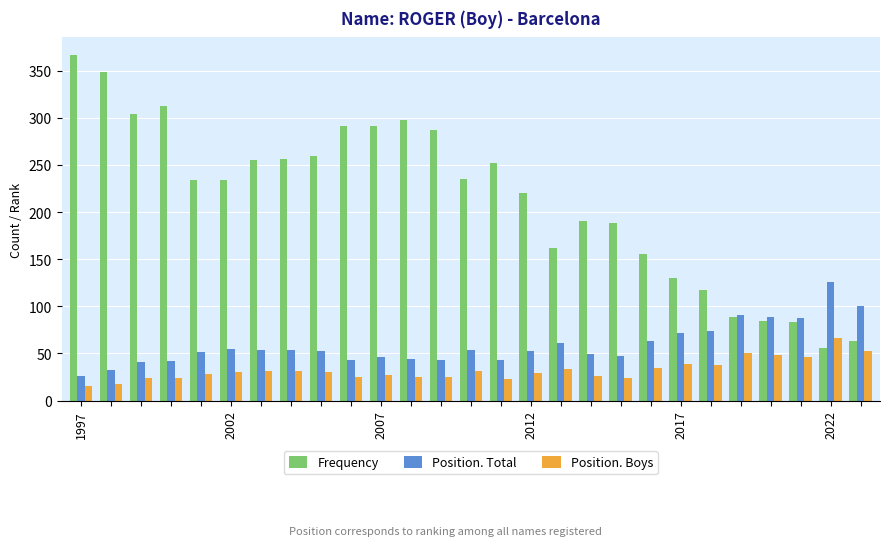

What are all the series names shown in the legend?

Frequency, Position. Total, Position. Boys